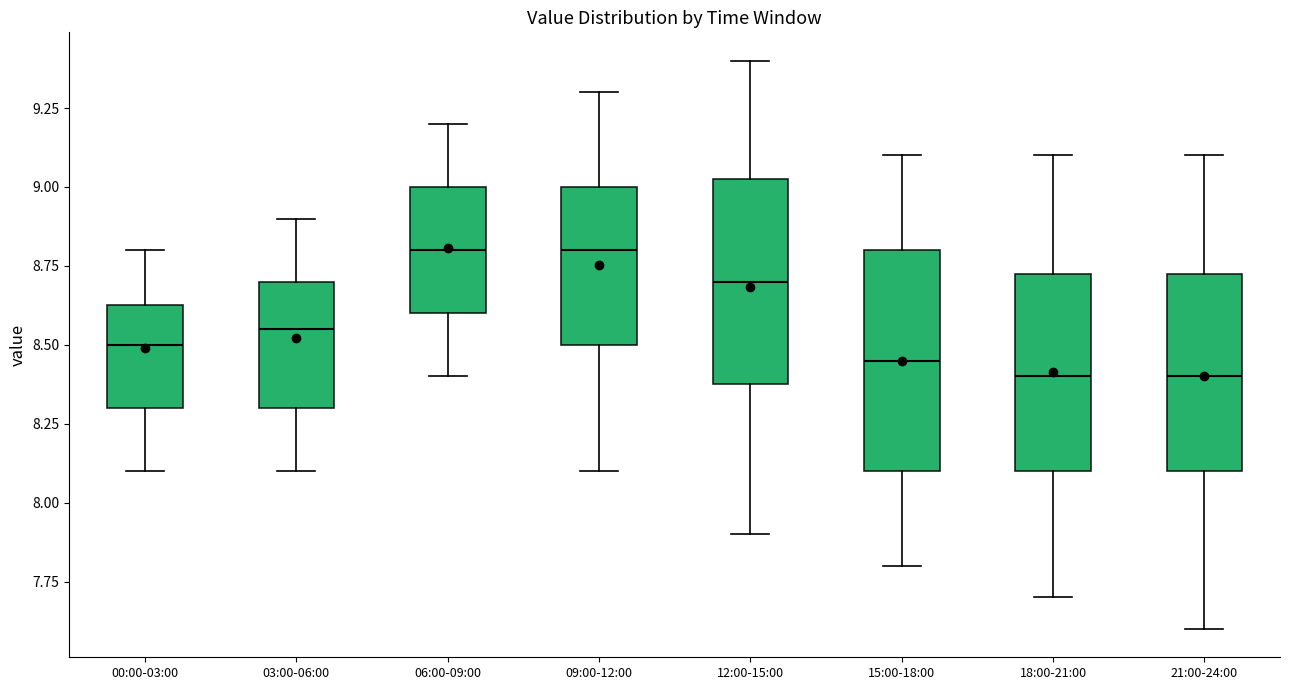

Which box is the tallest, from its lower edge to its upper edge?

15:00-18:00